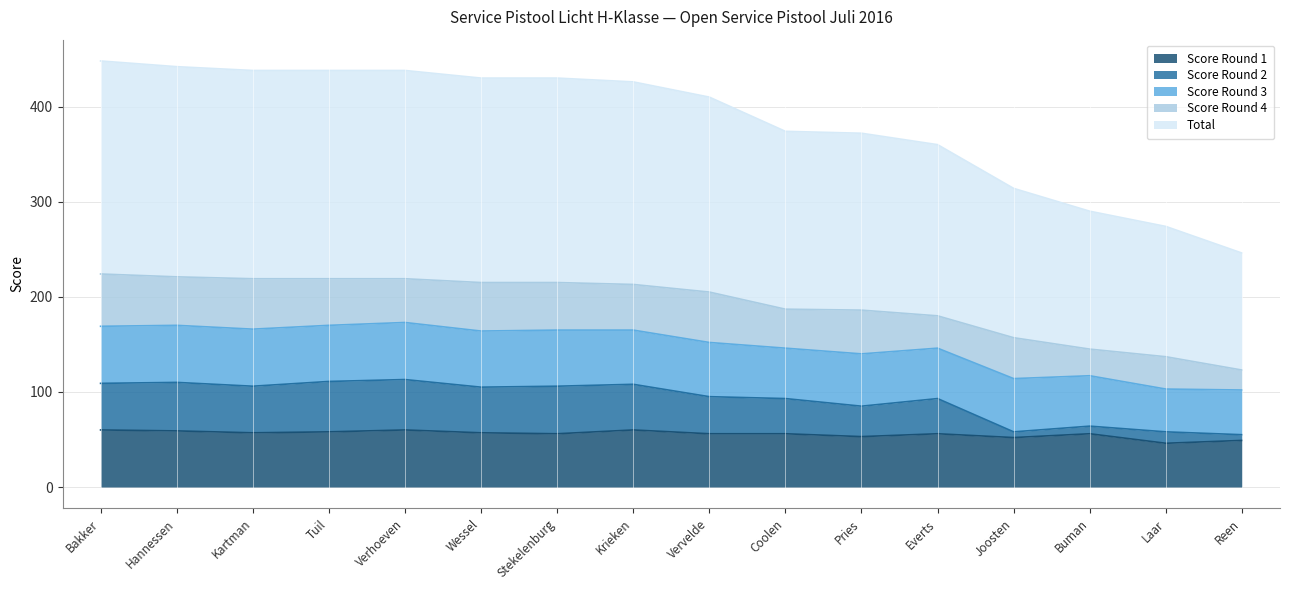

What is the value of the Total point at the 1st from the left?

224